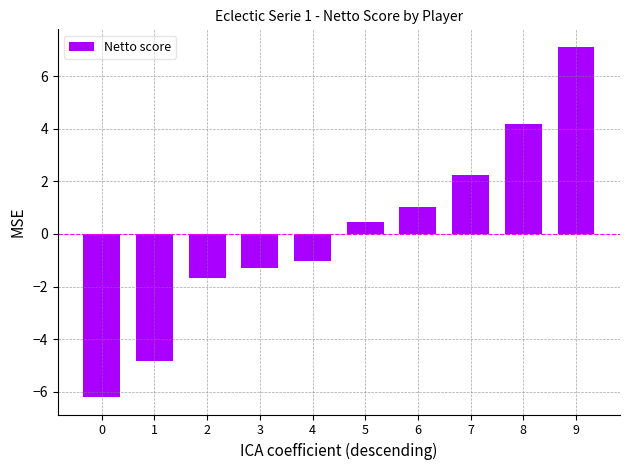

At which category does the chart reach its peak across all series?

9